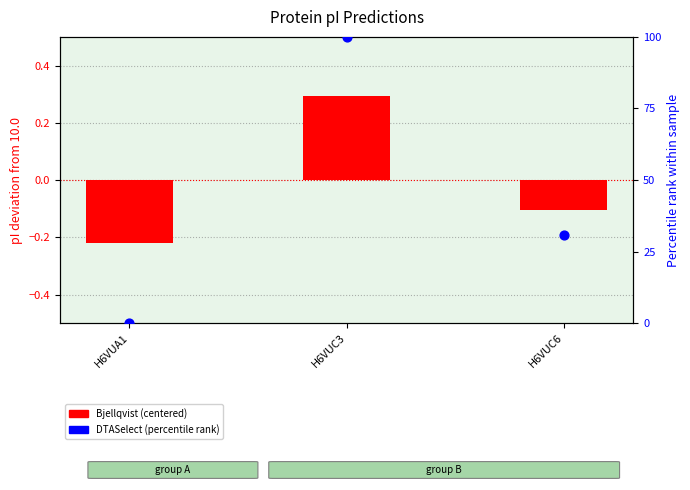

Which series has the largest total across all categories?

DTASelect (percentile rank)